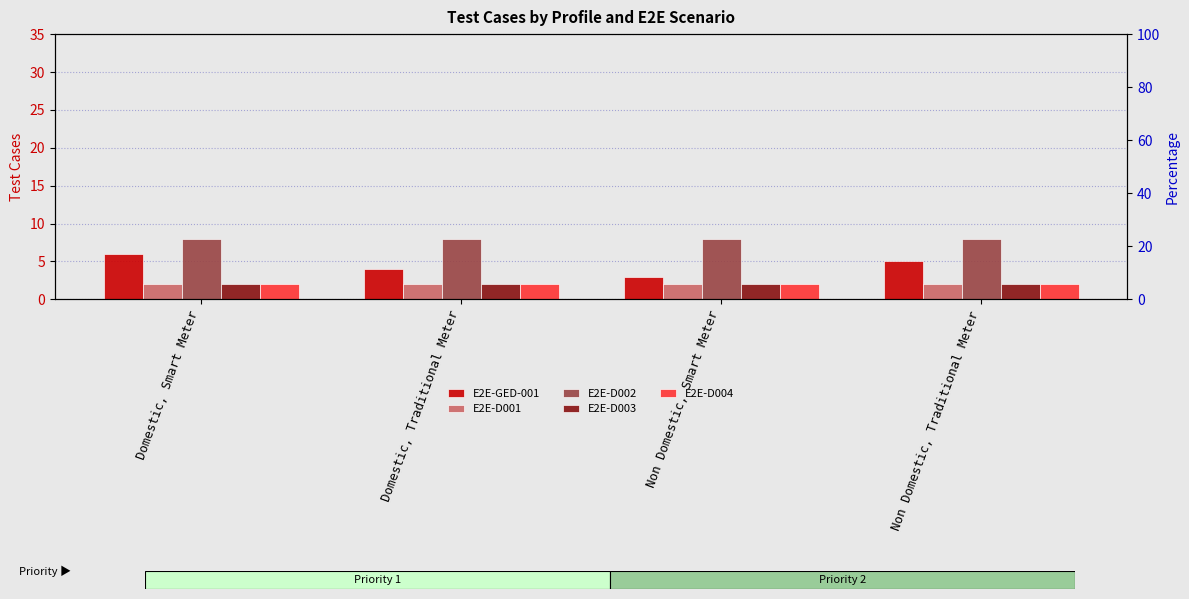

What is the spread (max minus min) of values at Non Domestic, Traditional Meter?

6